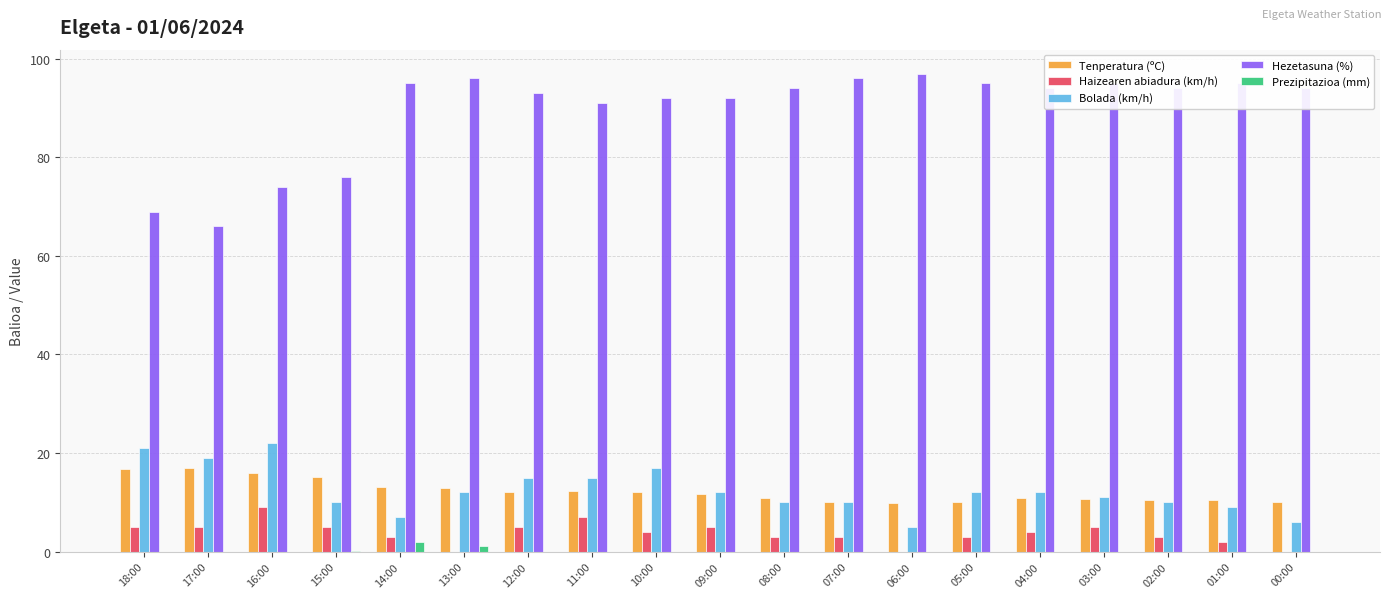

Which series has the largest range (max minus min)?

Hezetasuna (%)